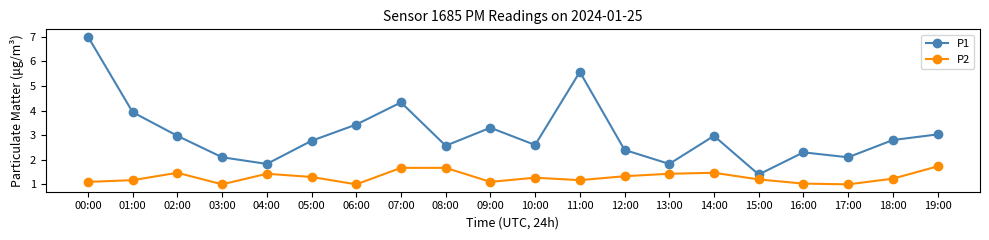

Which label corresponds to the largest value in the chart?

00:00